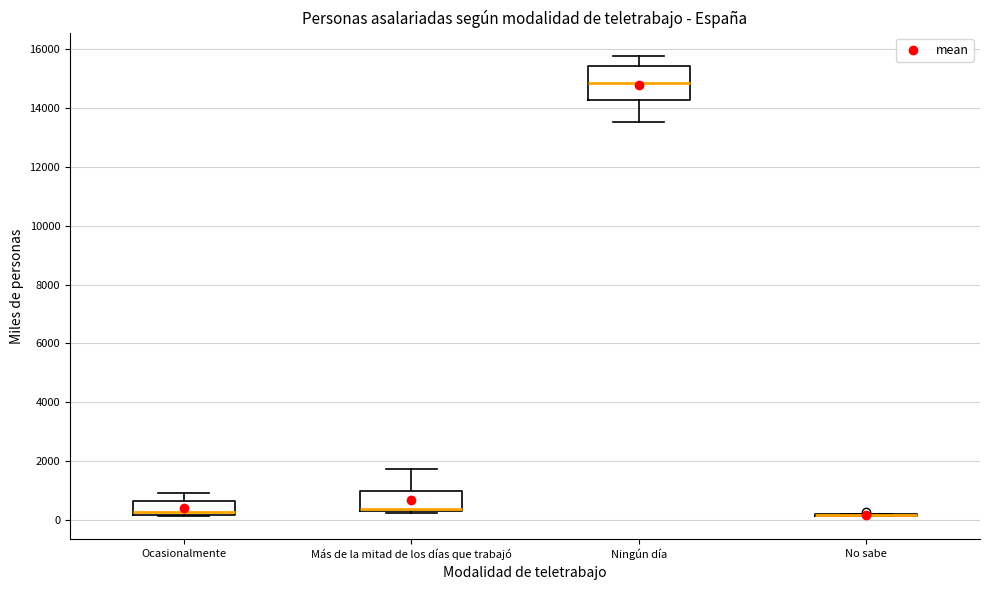

Comparing the boxes themselves (not the whiskers), which one is the tallest?

Ningún día